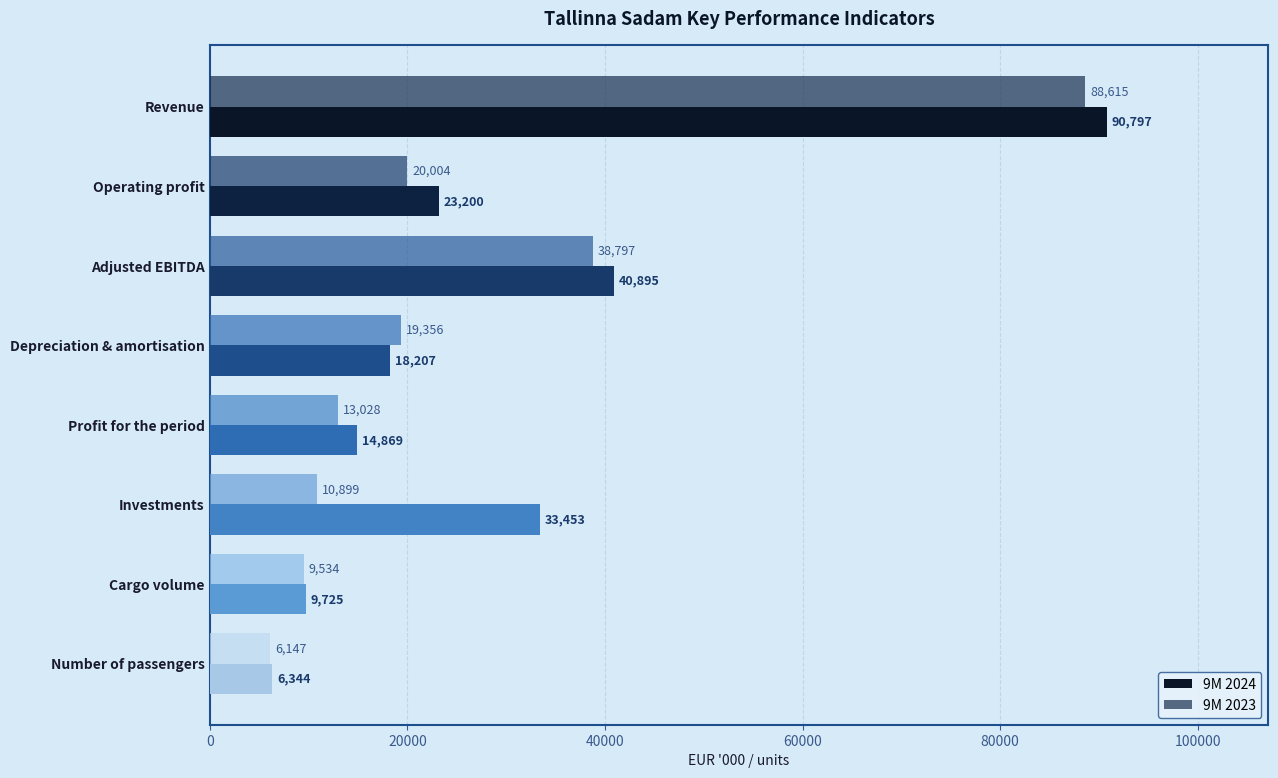

Rank the categories by 9M 2023 value from lowest to highest.

Number of passengers, Cargo volume, Investments, Profit for the period, Depreciation & amortisation, Operating profit, Adjusted EBITDA, Revenue